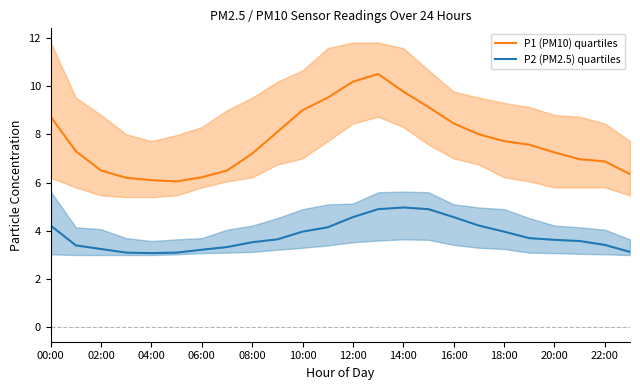

What is the difference between the maximum and minimum values in the P2 (PM2.5) quartiles series?

1.9